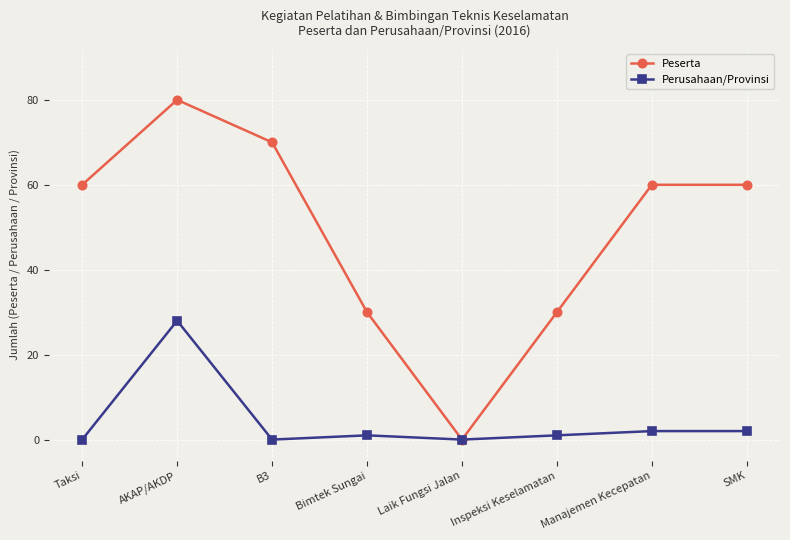

Which series has the widest spread of values?

Peserta